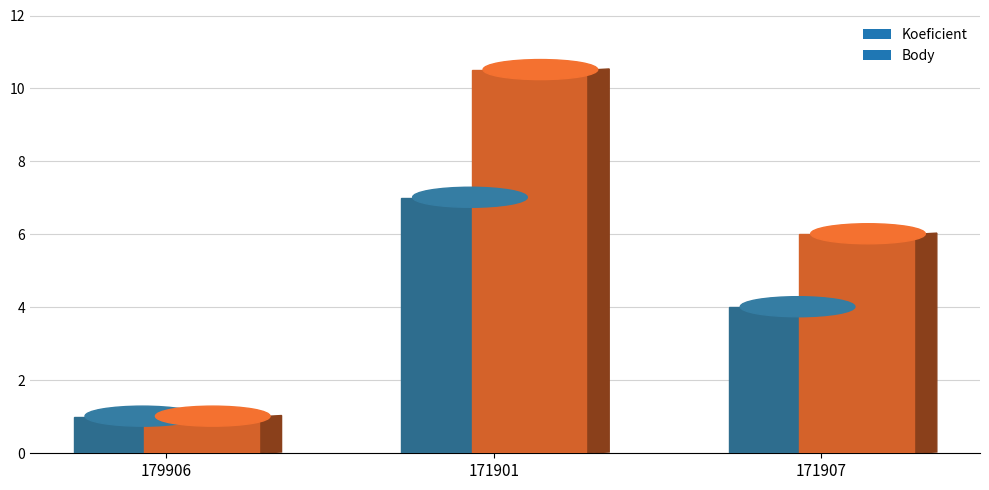

Is it true that Koeficient equals 2.5 at 171907?

False